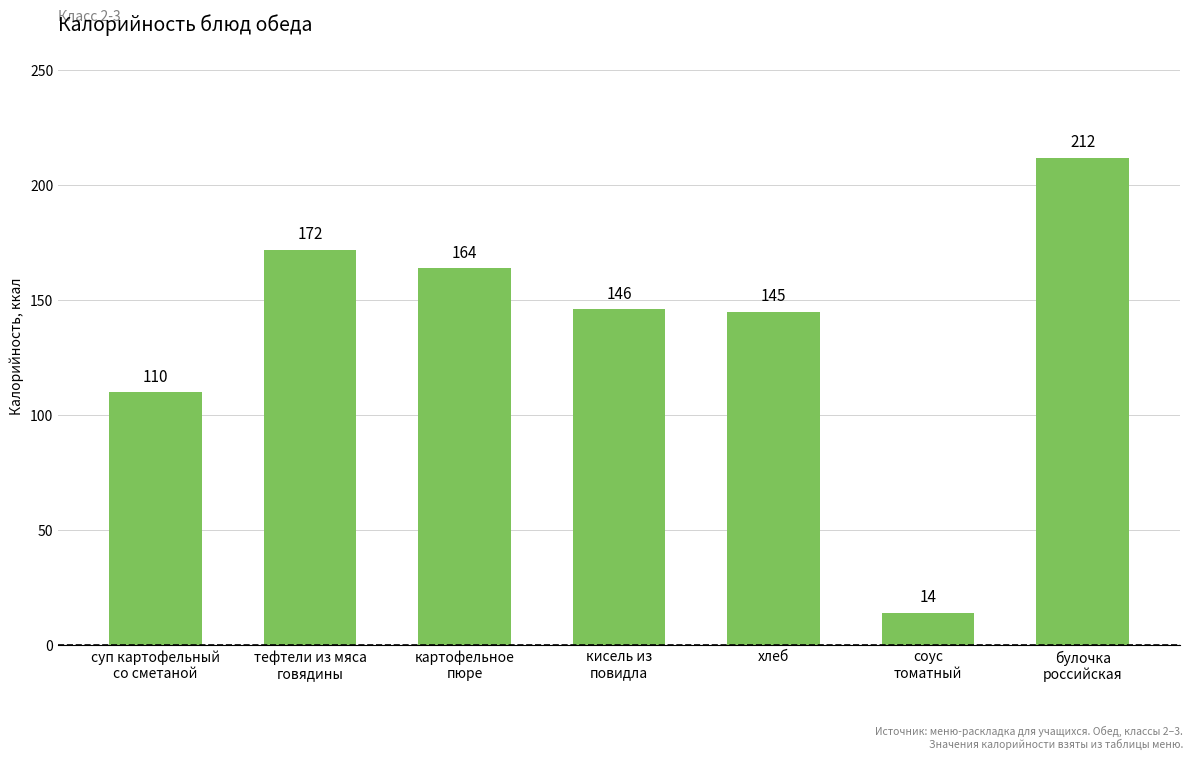

Which has a higher value, булочка
российская or тефтели из мяса
говядины?

булочка
российская